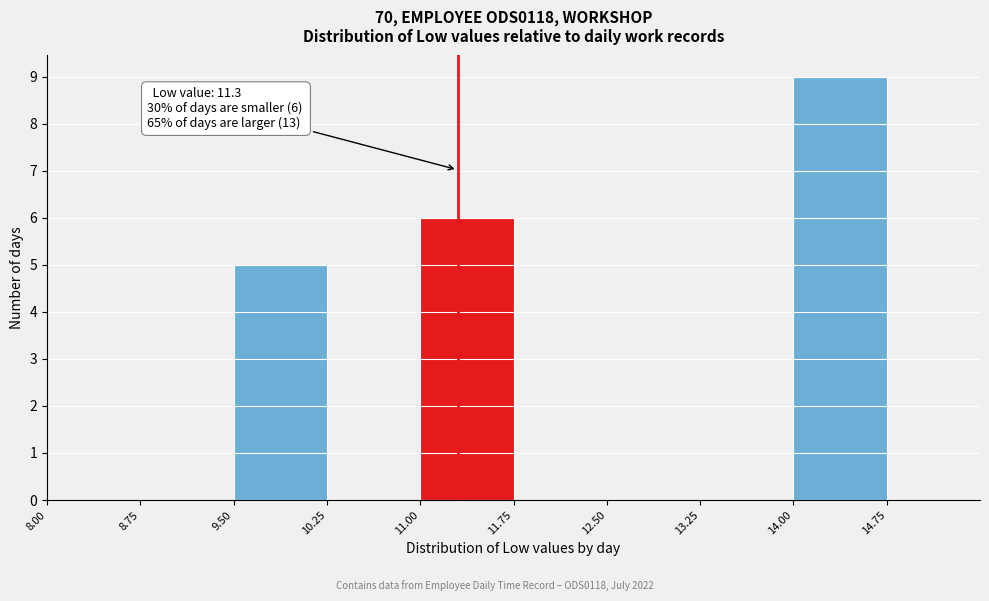

Which range on the x-axis has the tallest bar?

14.00 to 14.75